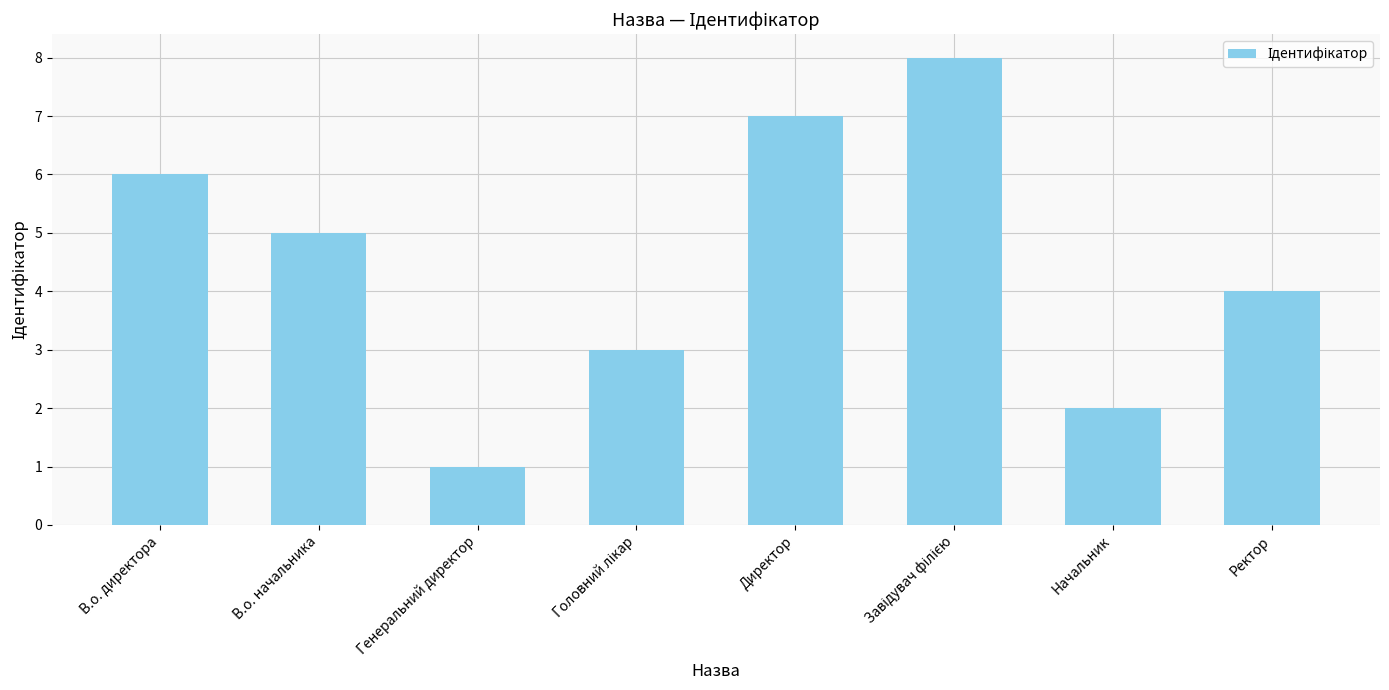

What is the difference between the maximum and minimum values?

7